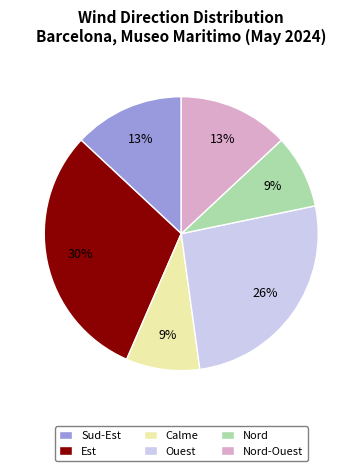

To the nearest percent, what portion does Est represent?

30%